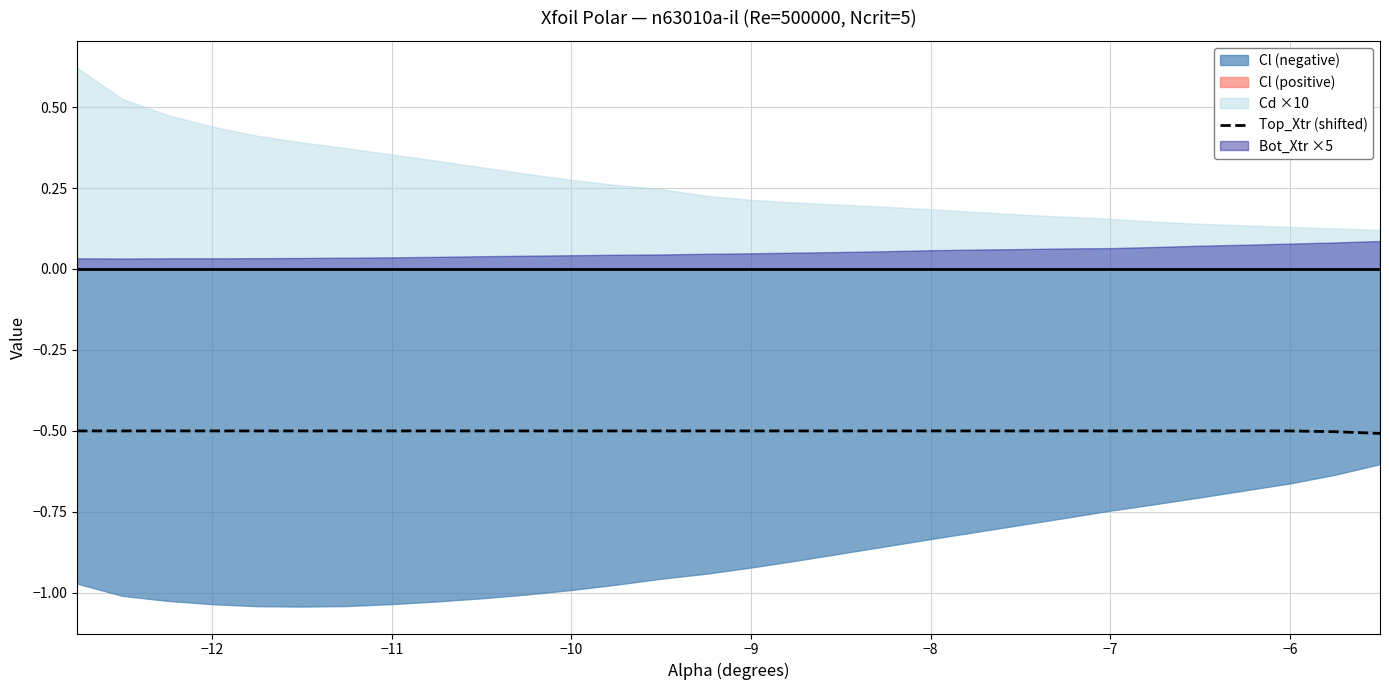

What is the lowest value of the Top_Xtr (shifted) series?

-0.5